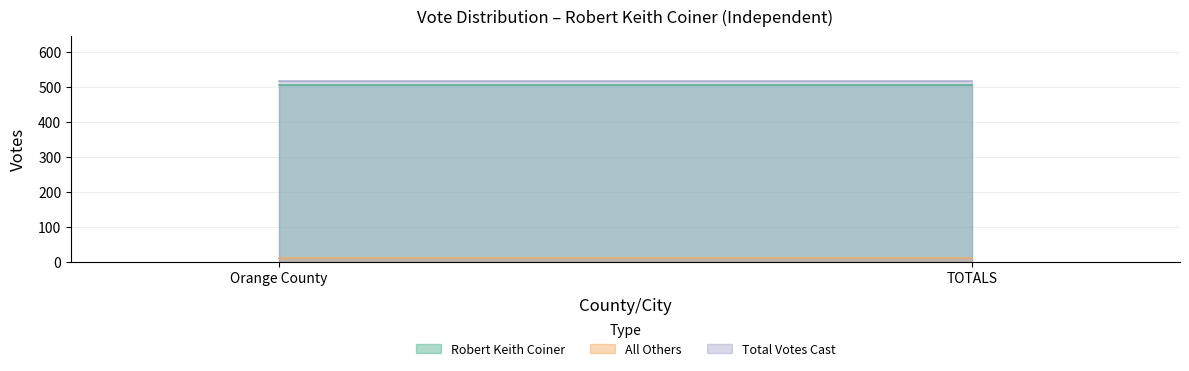

How many distinct data groups are displayed?

3